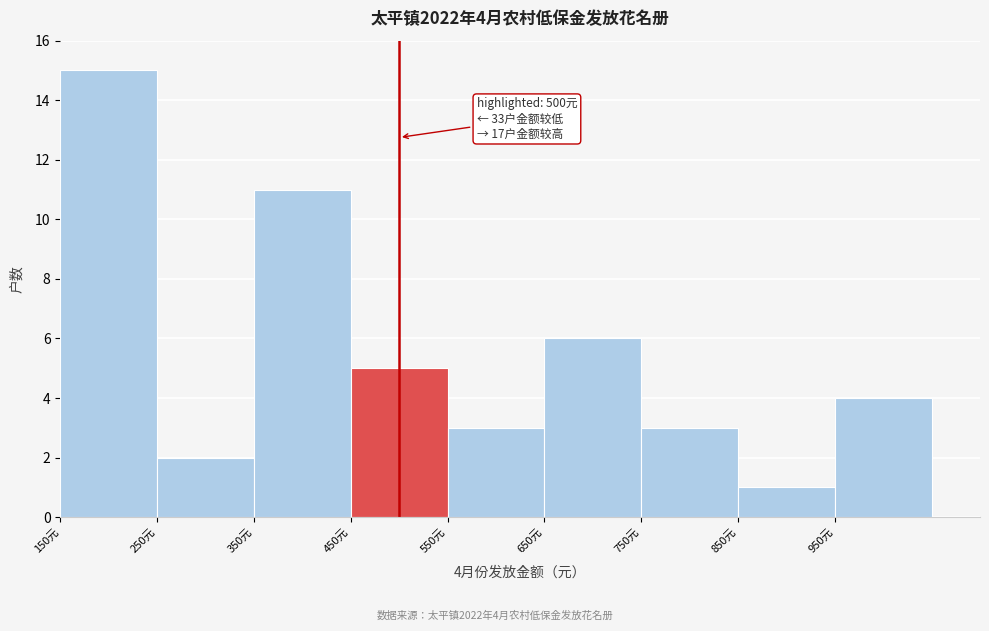

Over which range of the x-axis is the bar tallest?

150 to 250